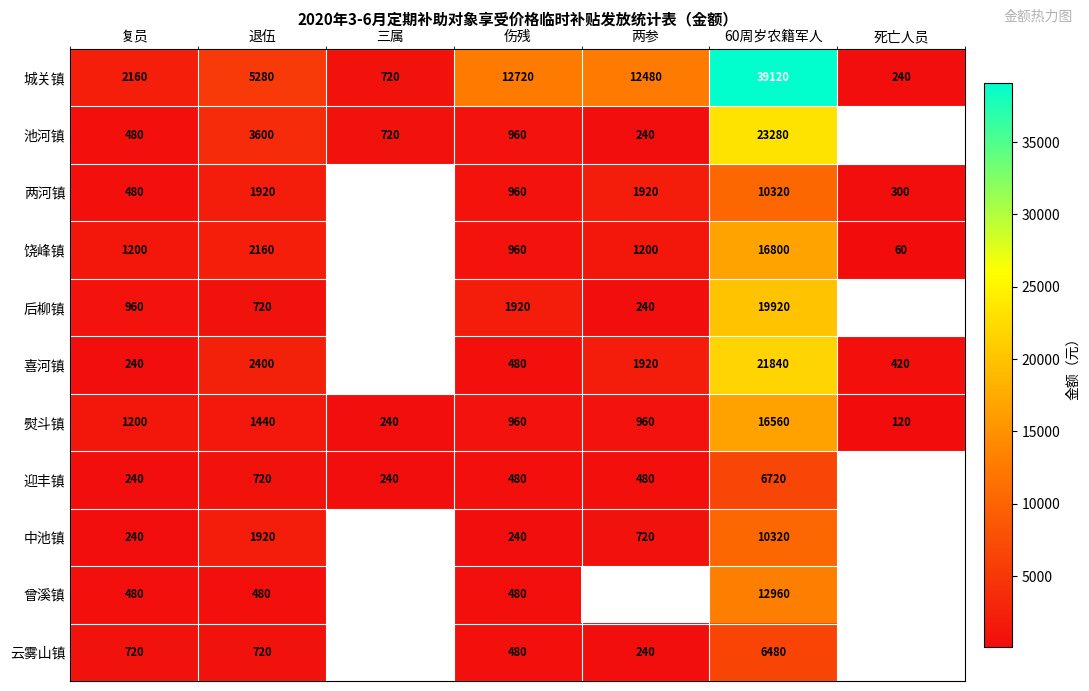

Where is 城关镇 nearest to the value 19680?

伤残